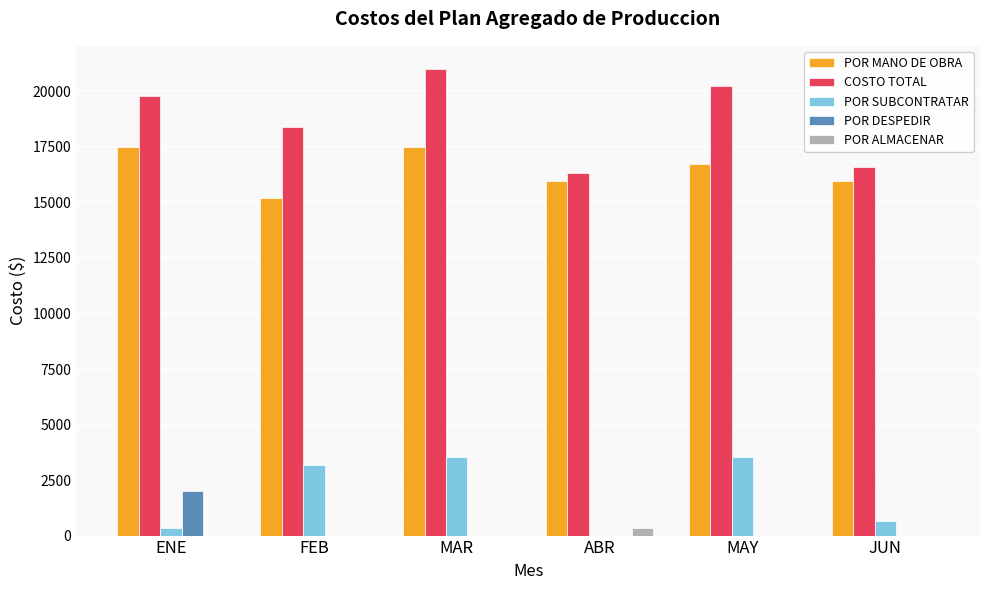

How many POR MANO DE OBRA values are between 15960 and 17480?

5